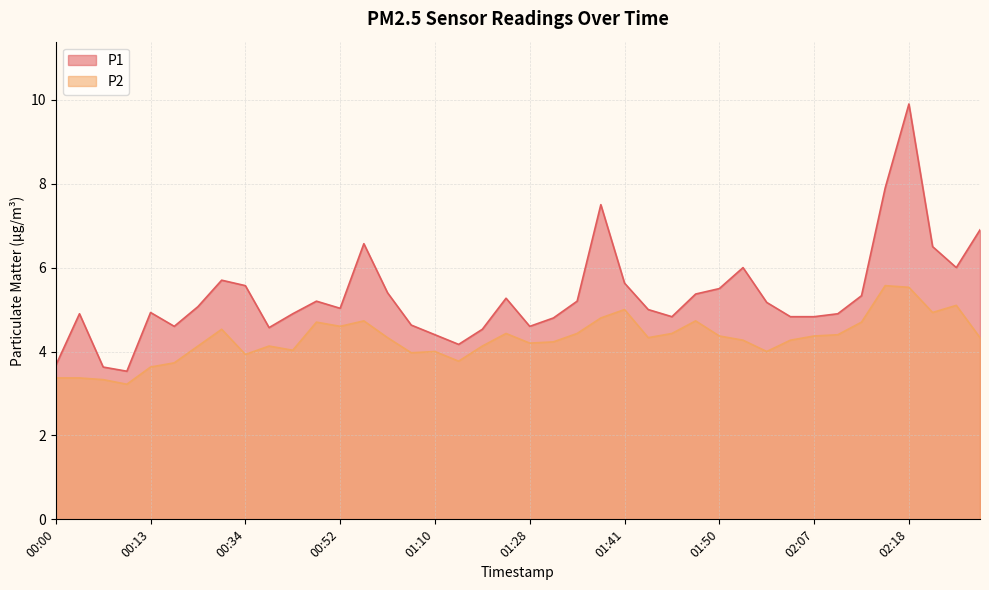

The value of P2 at 01:56 is 4.0. True or false?

True